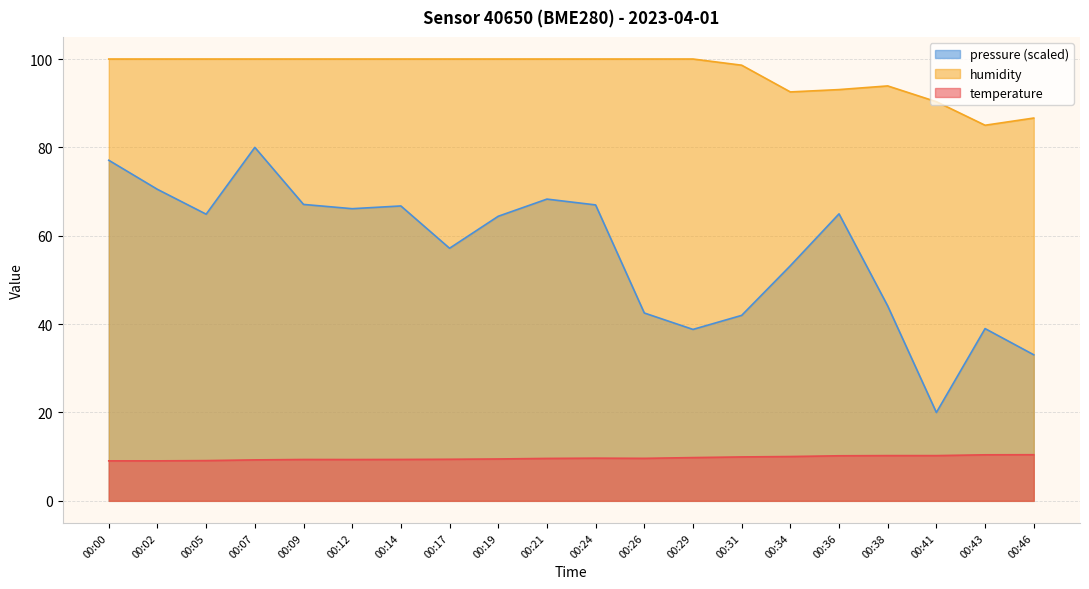

Reading left to right, extract all data points from this chart.

temperature: 00:00=9.1	00:02=9.1	00:05=9.1	00:07=9.3	00:09=9.4	00:12=9.3	00:14=9.4	00:17=9.4	00:19=9.5	00:21=9.6	00:24=9.7	00:26=9.6	00:29=9.8	00:31=9.9	00:34=10.0	00:36=10.2	00:38=10.2	00:41=10.2	00:43=10.4	00:46=10.4
humidity: 00:00=100.0	00:02=100.0	00:05=100.0	00:07=100.0	00:09=100.0	00:12=100.0	00:14=100.0	00:17=100.0	00:19=100.0	00:21=100.0	00:24=100.0	00:26=100.0	00:29=100.0	00:31=98.6	00:34=92.5	00:36=93.1	00:38=93.9	00:41=90.3	00:43=85.0	00:46=86.6
pressure_norm: 00:00=77.1	00:02=70.5	00:05=64.9	00:07=80.0	00:09=67.1	00:12=66.1	00:14=66.7	00:17=57.2	00:19=64.4	00:21=68.3	00:24=67.0	00:26=42.5	00:29=38.8	00:31=42.0	00:34=53.2	00:36=65.0	00:38=44.1	00:41=20.0	00:43=39.0	00:46=33.1